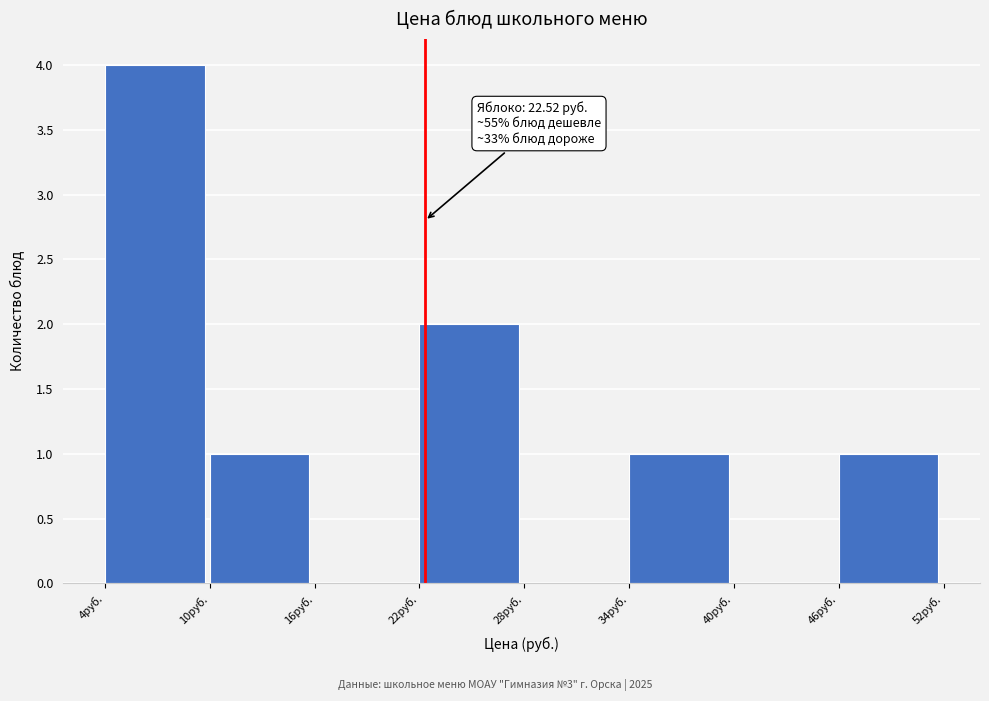

Which range on the x-axis has the tallest bar?

4 to 10